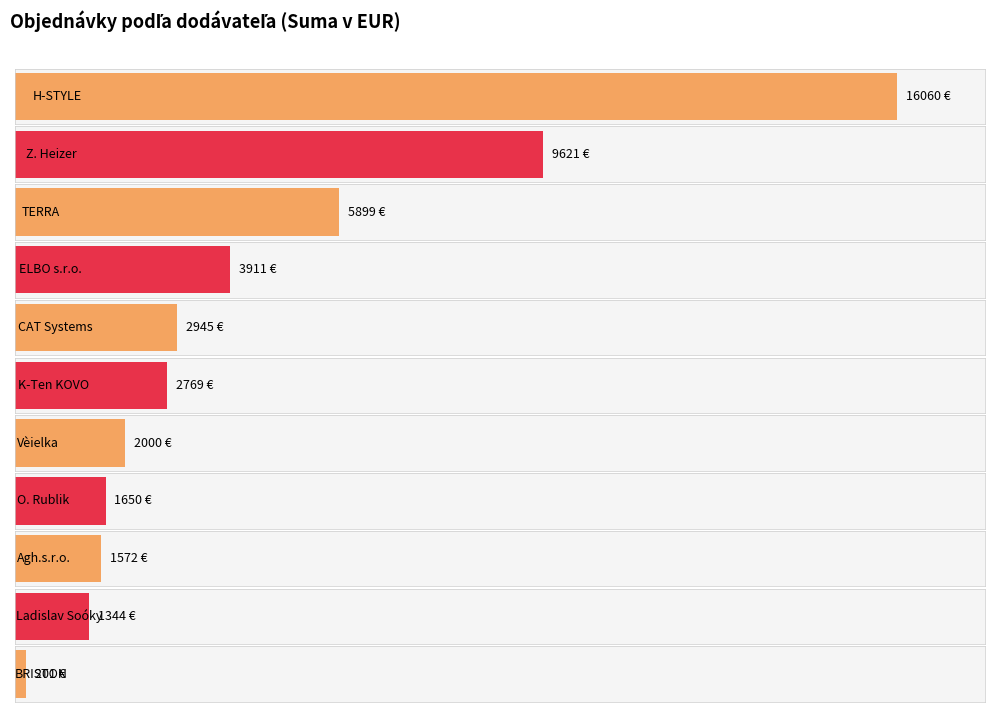

The value at 36253243 is 1225.3. True or false?

False